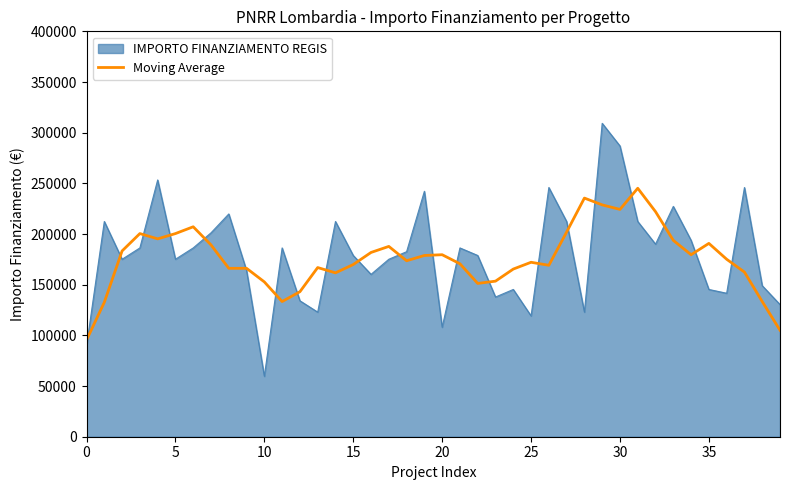

What is the maximum value shown in the chart?

309242.7